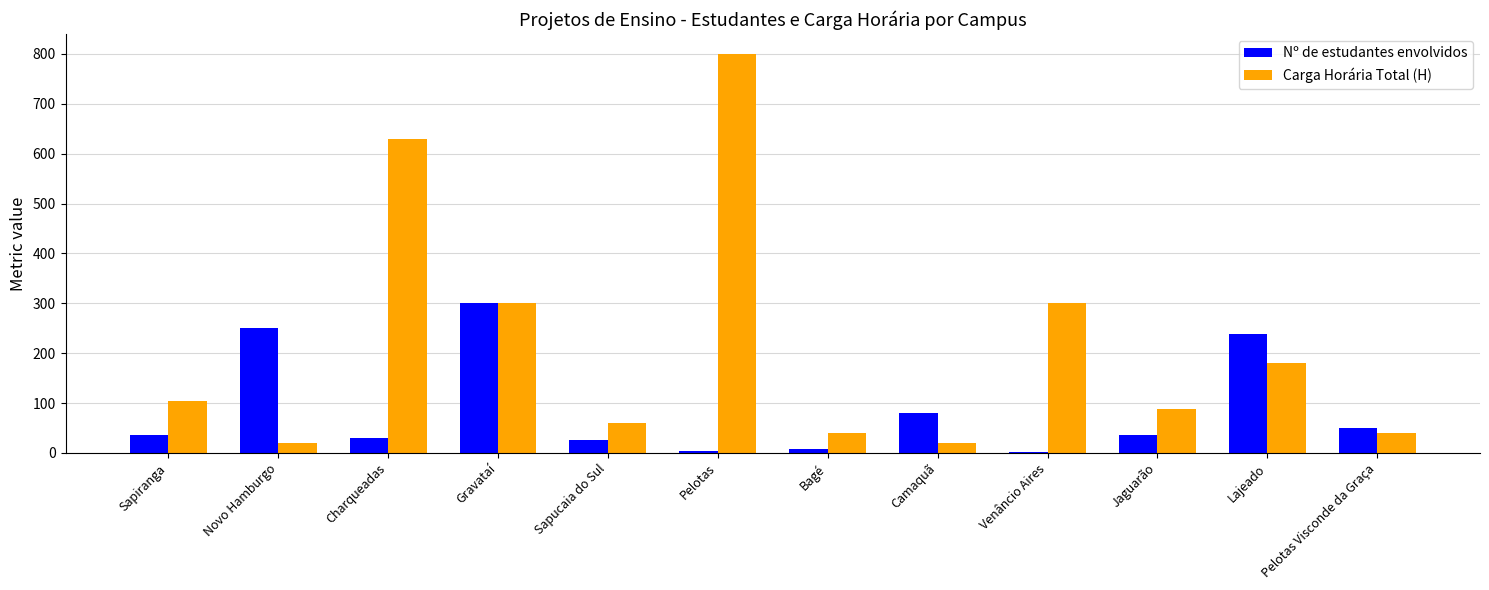

What is the difference between the Nº de estudantes envolvidos values at Lajeado and Venâncio Aires?

237